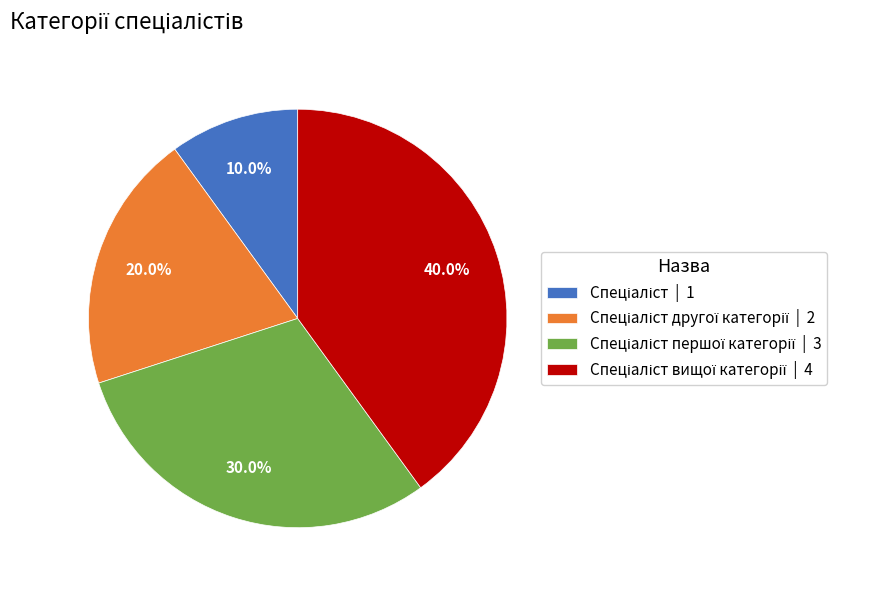

Is there any slice that represents more than half of the pie?

No